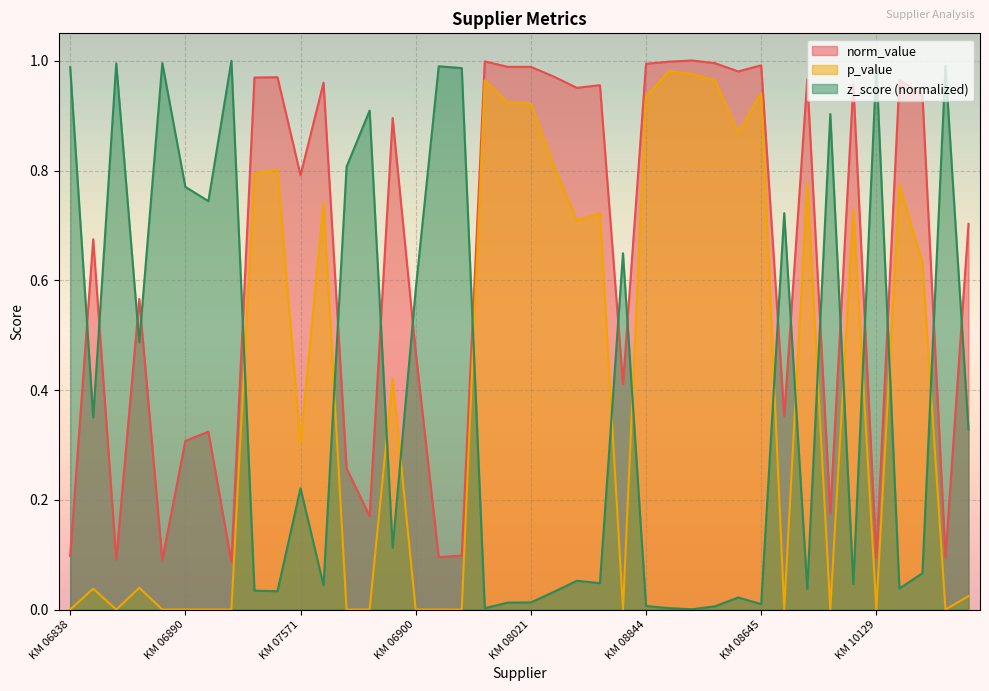

True or false: norm_value and p_value intersect in this chart.

False